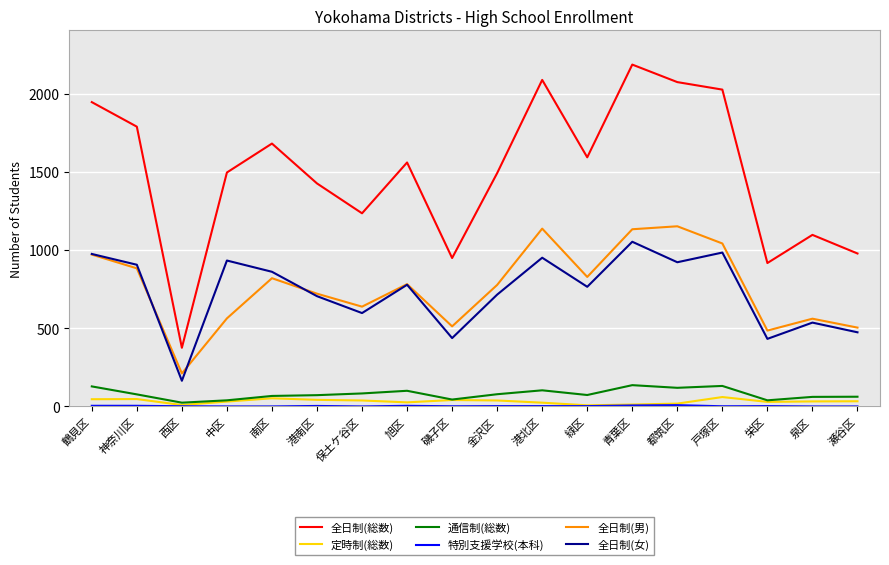

At which label is 全日制(総数) closest to 1280?

保土ケ谷区